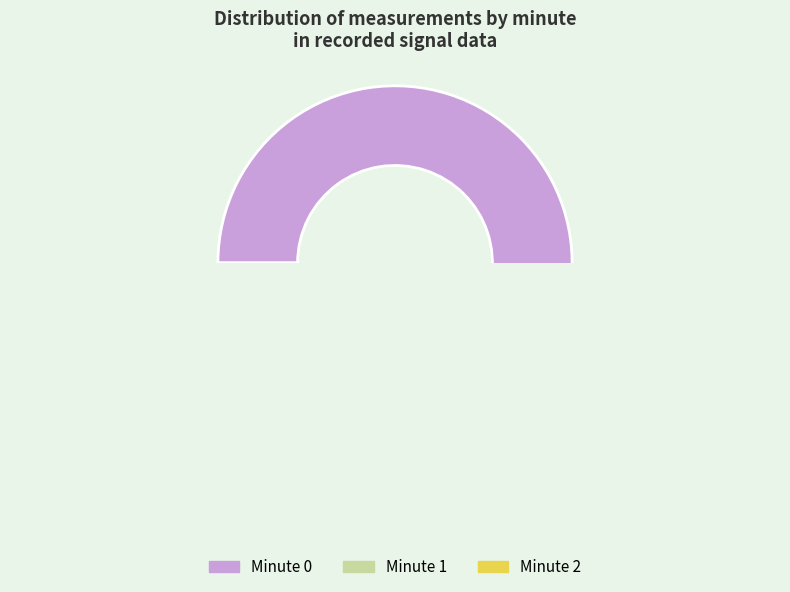

Does any single category account for the majority?

Yes